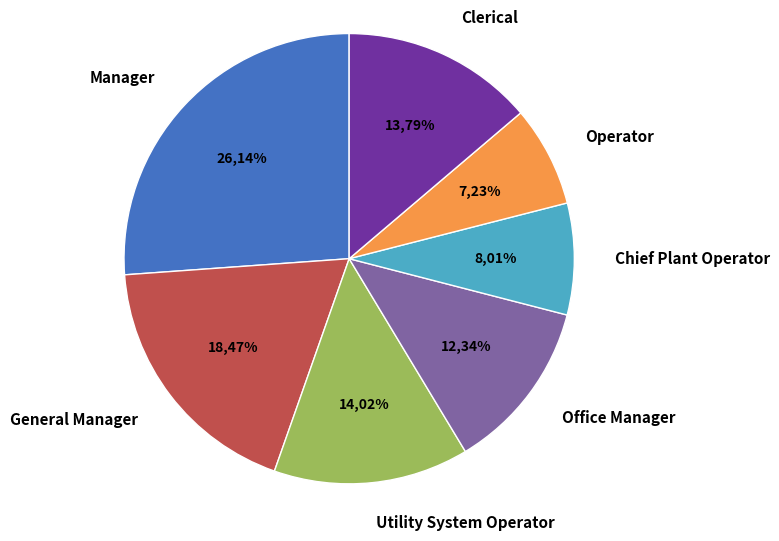

To the nearest percent, what is the average slice percentage?

14%